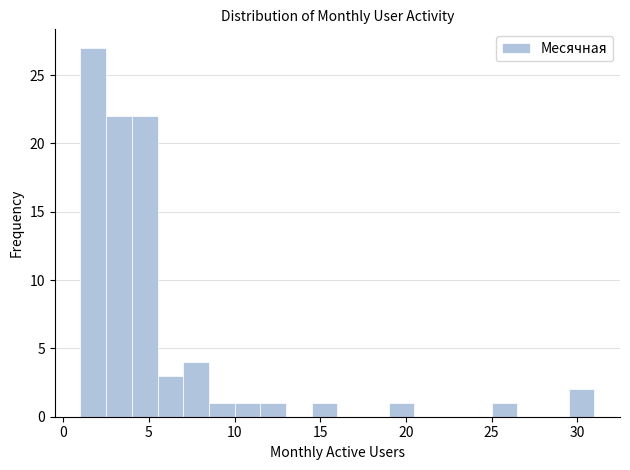

Around what value on the x-axis is the tallest bar? Give the approximate position of its centre, as read against the axis.

2.0